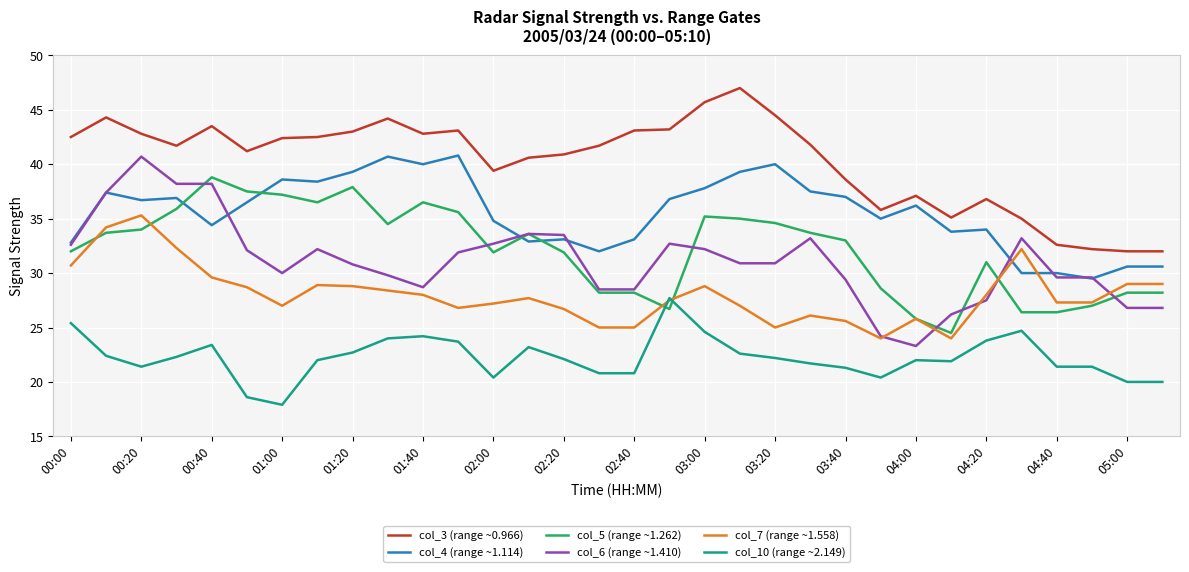

What is the lowest value of the col_3 (range ~0.966) series?

32.0